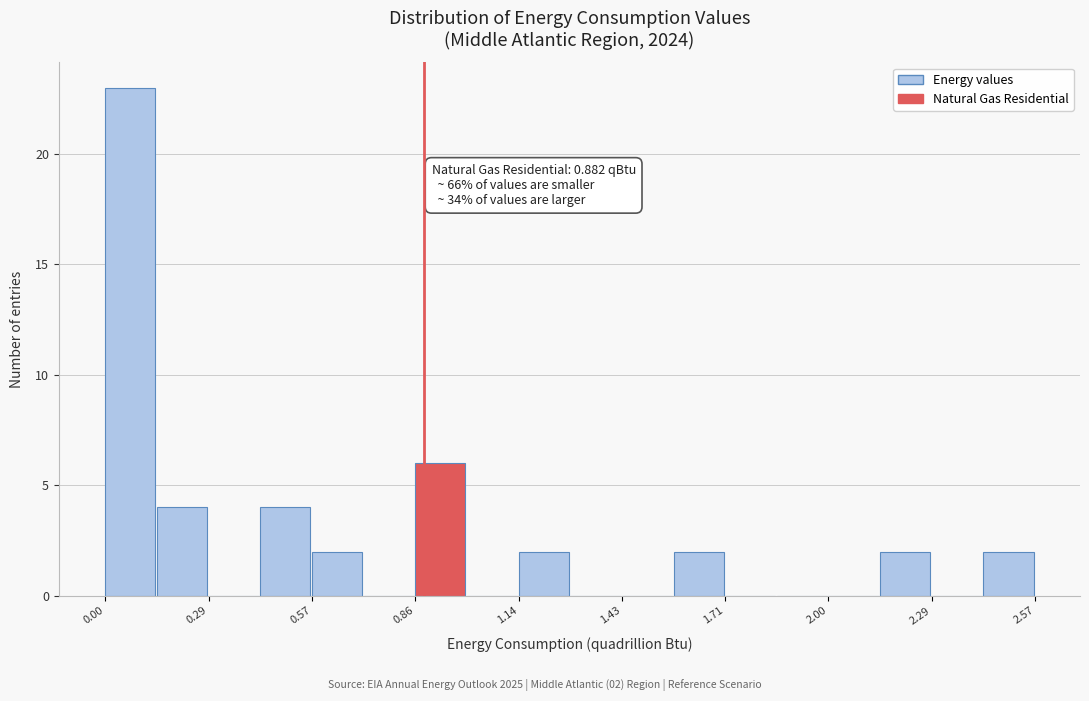

Read against the x-axis, roughly where is the centre of the tallest bar?

0.05